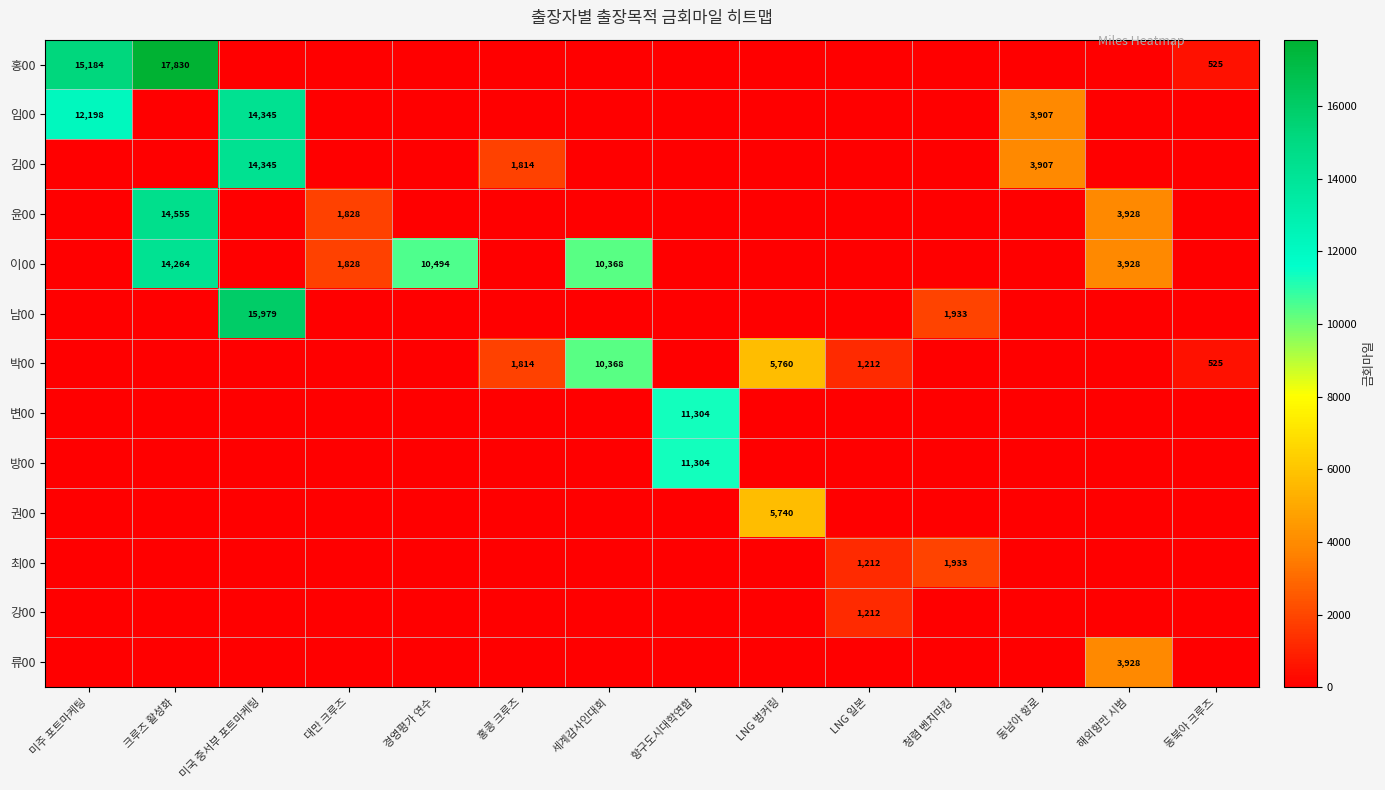

Which series has the largest total across all categories?

이00